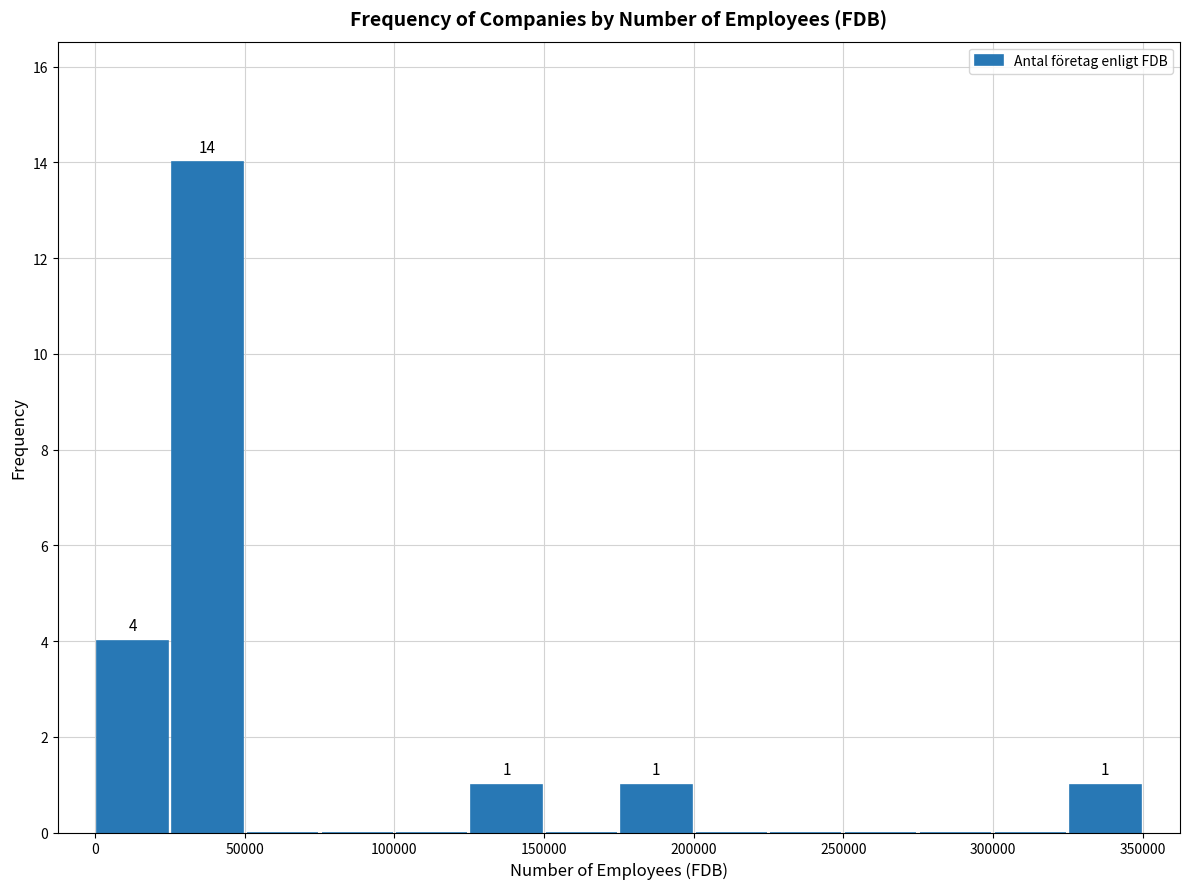

Over which range of the x-axis is the bar tallest?

25000 to 50000